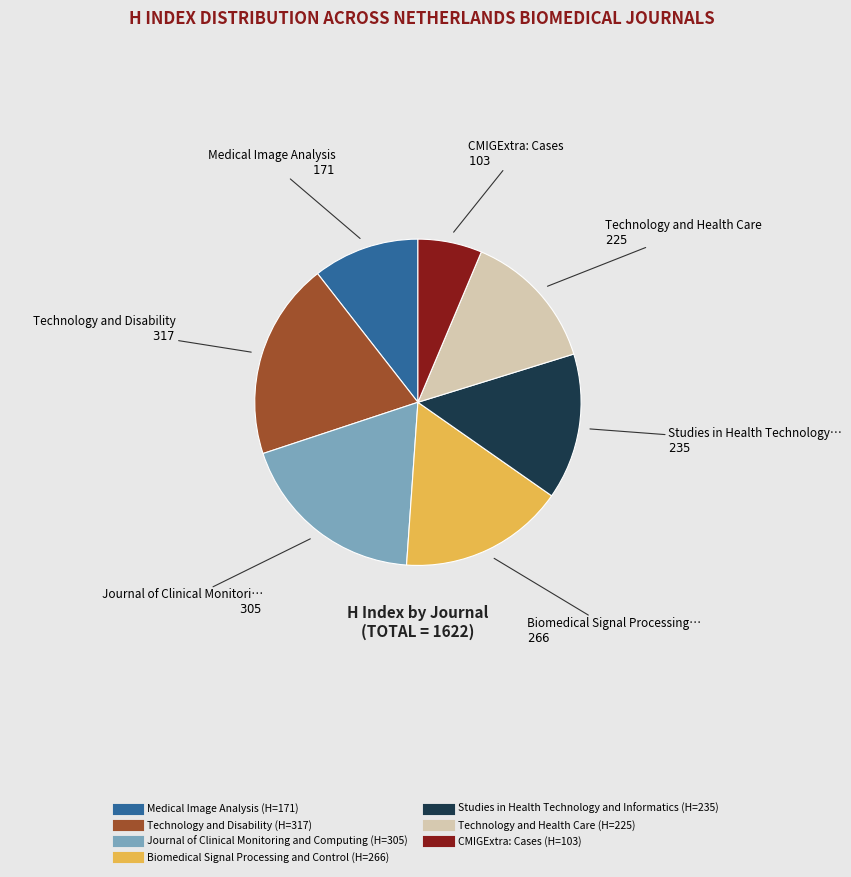

True or false: Technology and Health Care accounts for 14% of the total.

True